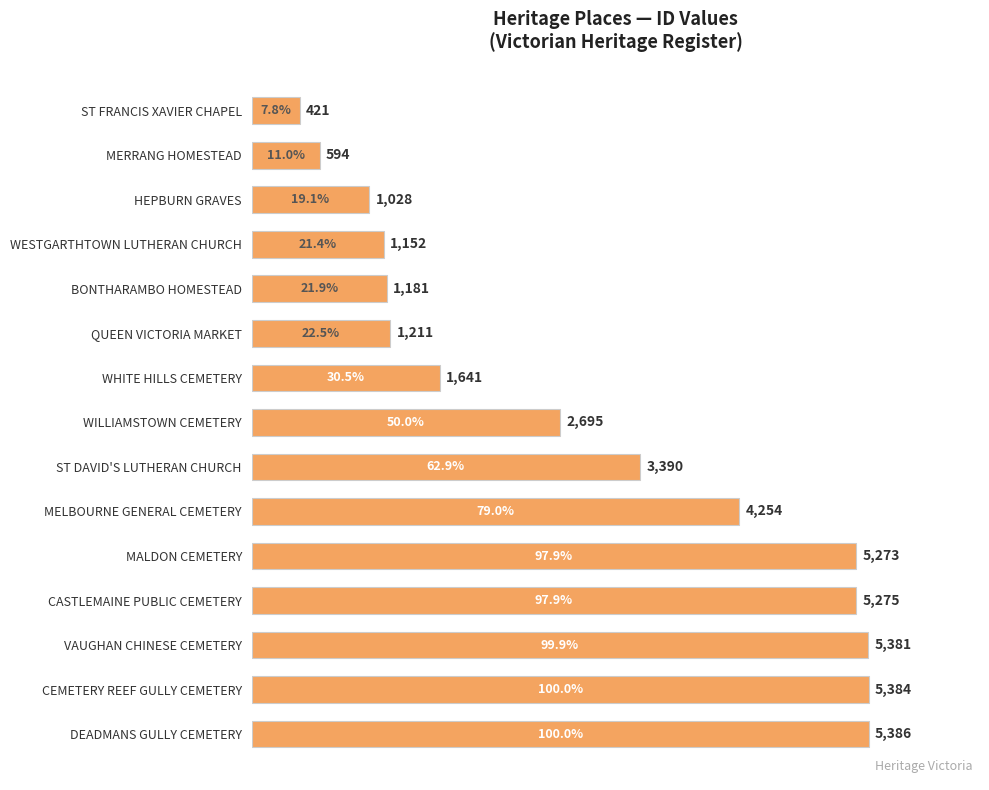

How many values are below 2695?

7